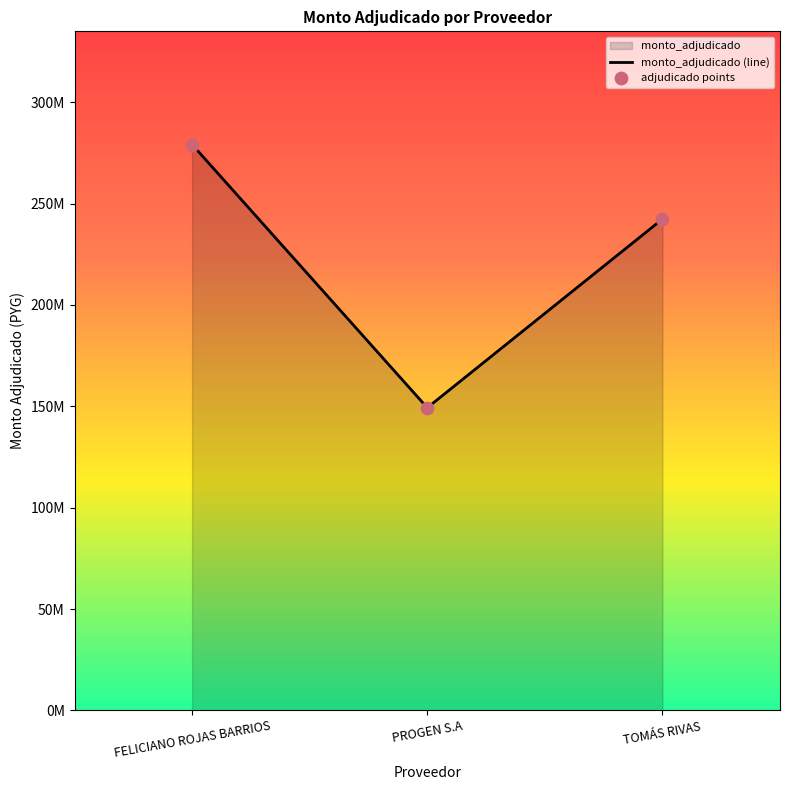

What is the ratio of the value at FELICIANO ROJAS BARRIOS to the value at PROGEN S.A?

1.9